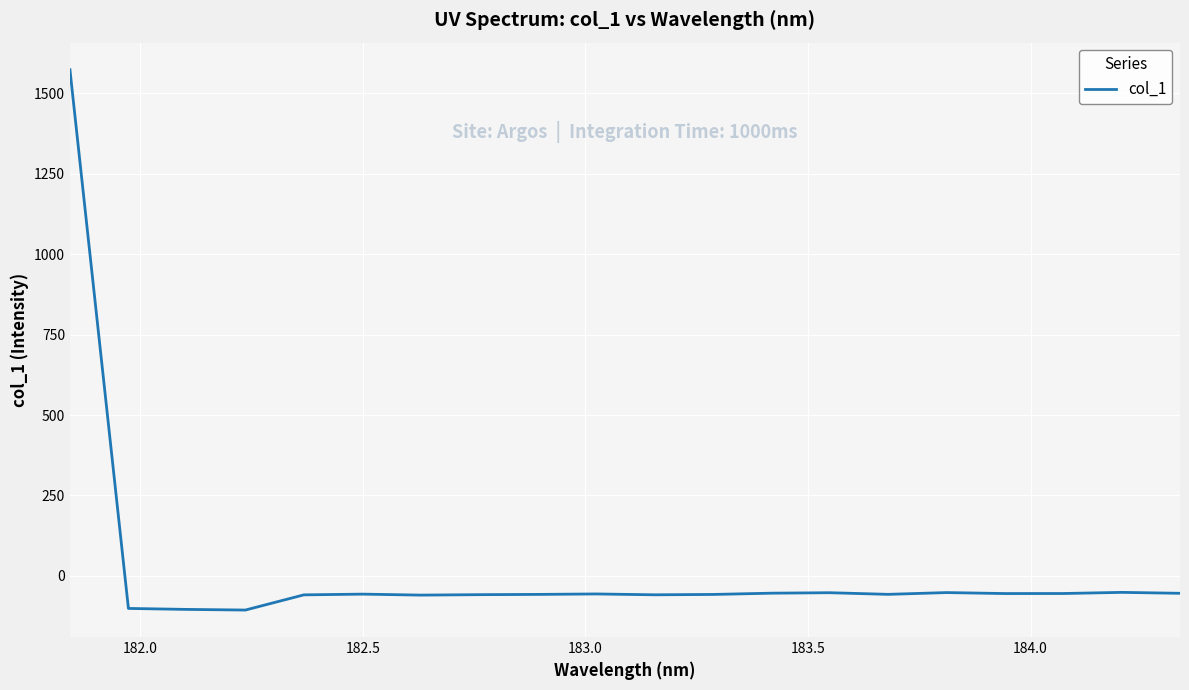

What is the difference between the maximum and minimum values?

1680.0